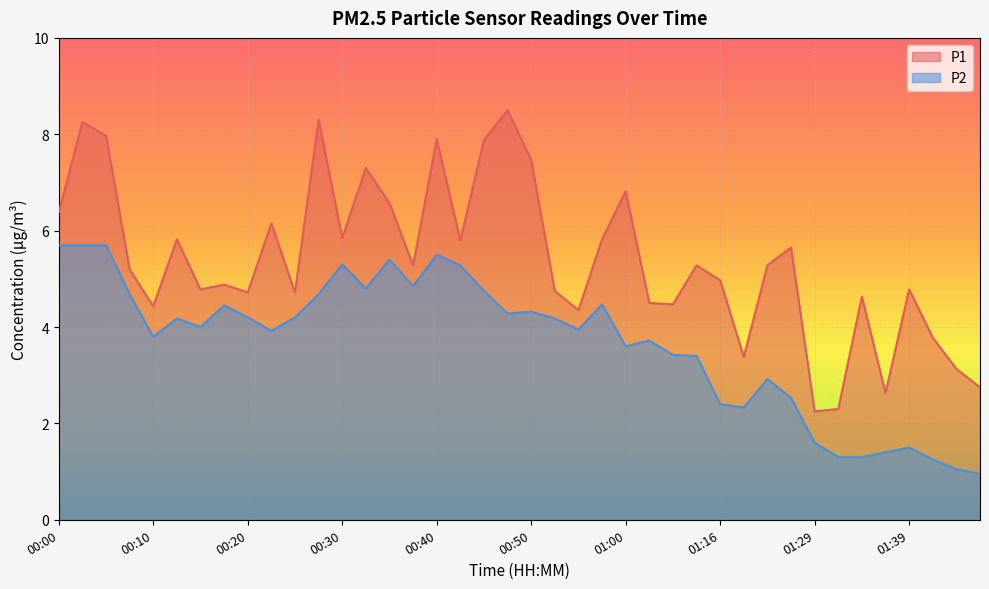

True or false: P1 and P2 intersect in this chart.

False